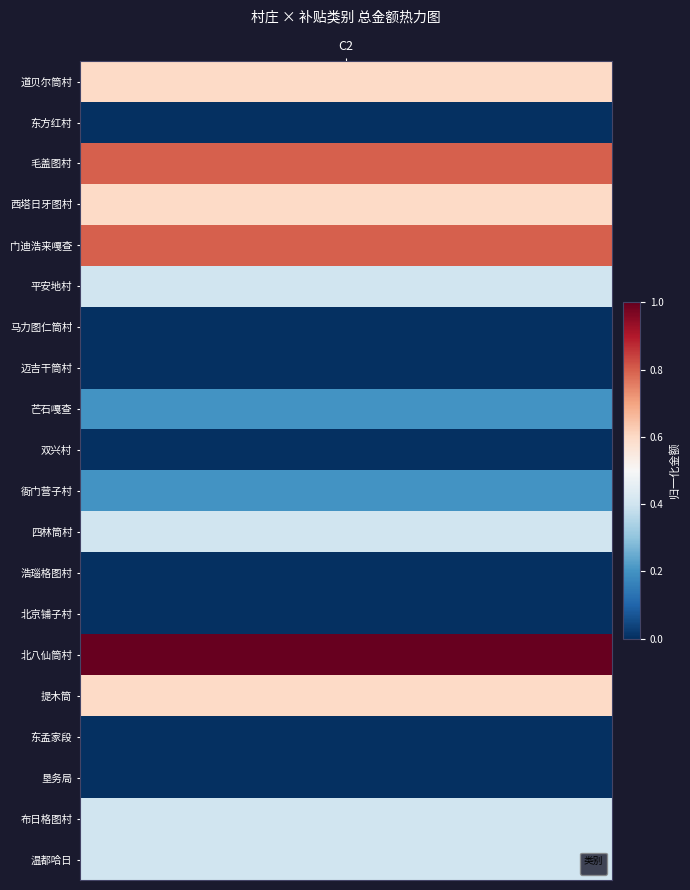

Rank the series by their maximum value, from lowest to highest.

马力图仁筒村, 双兴村, 浩瑙格图村, 北京铺子村, 东孟家段, 垦务局, 平安地村, 布日格图村, 温都哈日, 东方红村, 迈吉干筒村, 衙门营子村, 四林筒村, 道贝尔筒村, 西塔日牙图村, 毛盖图村, 门迪浩来嘎查, 芒石嘎查, 北八仙筒村, 提木筒